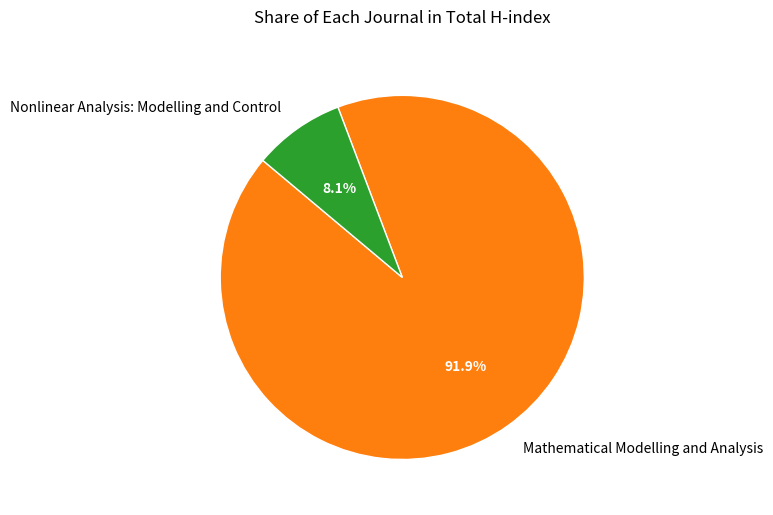

How many slices are in this pie chart?

2